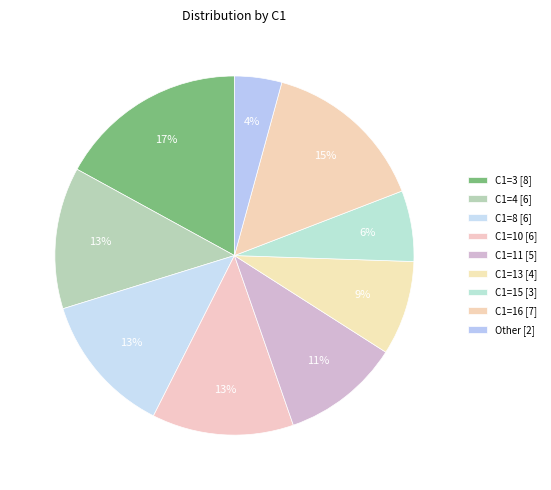

How many segments does this pie chart have?

9